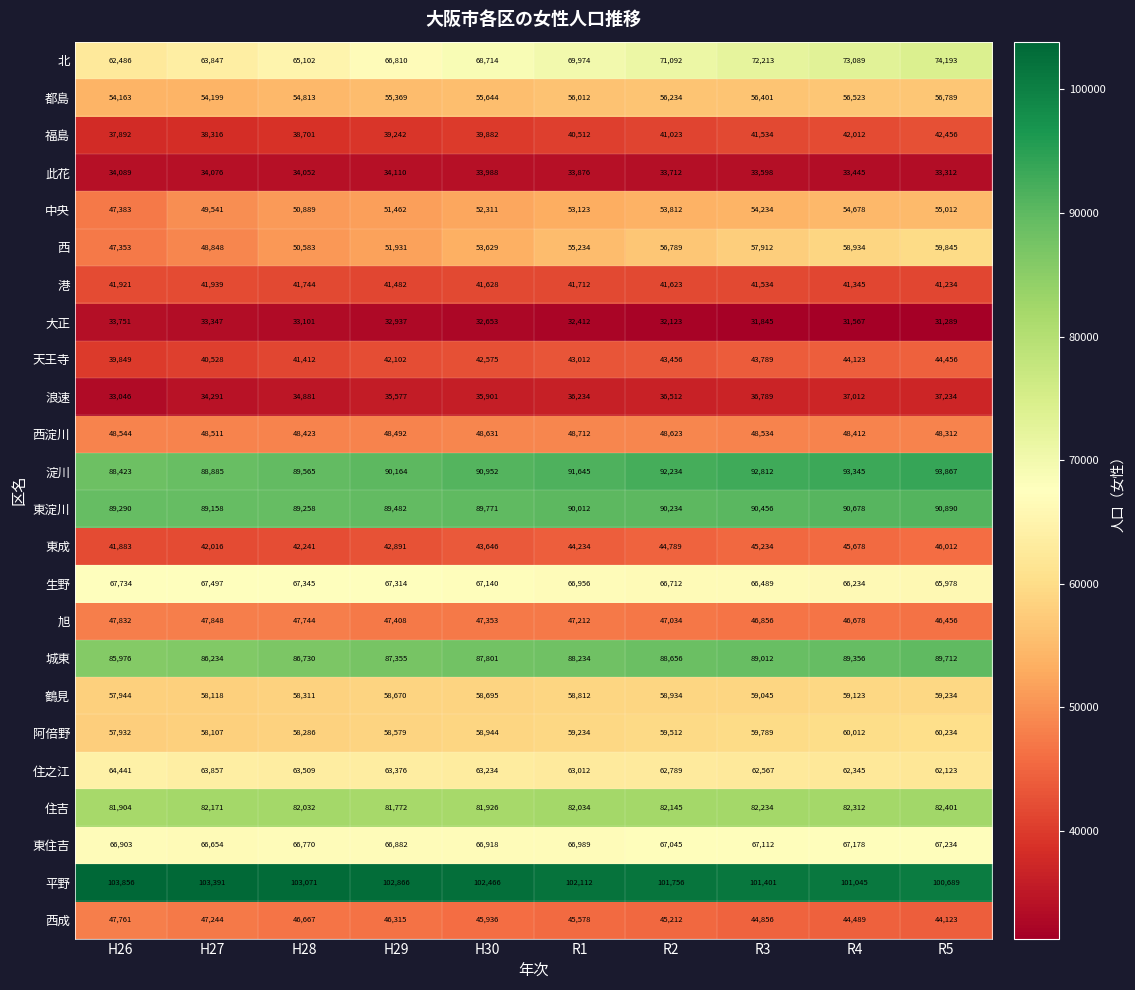

The value of 鶴見 at H26 is 102229. True or false?

False